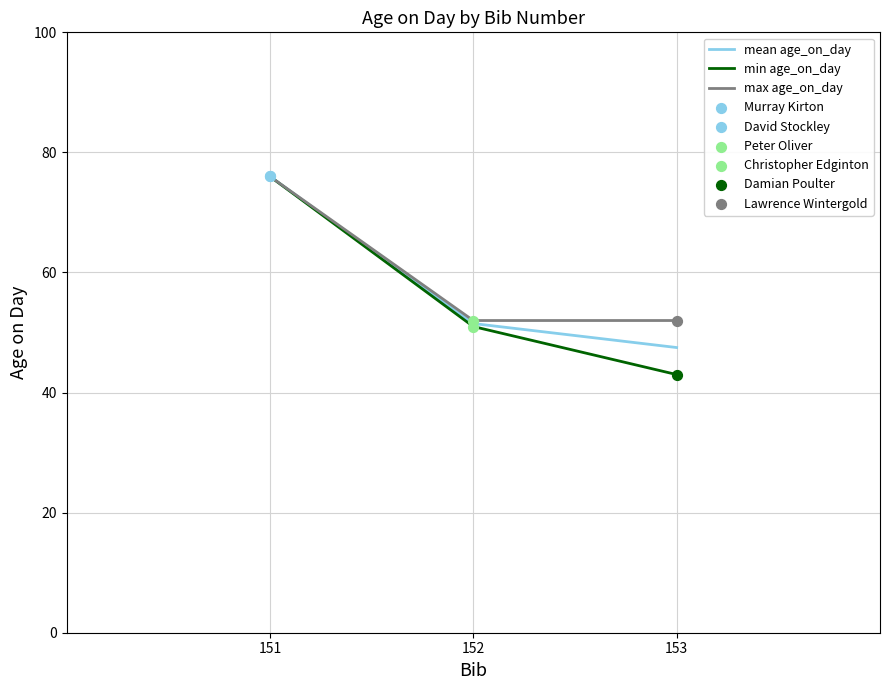

Which series has the largest total across all categories?

max age_on_day